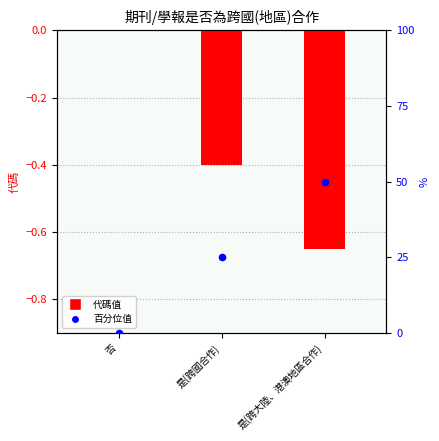

At how many categories does at least one series exceed 34?

1